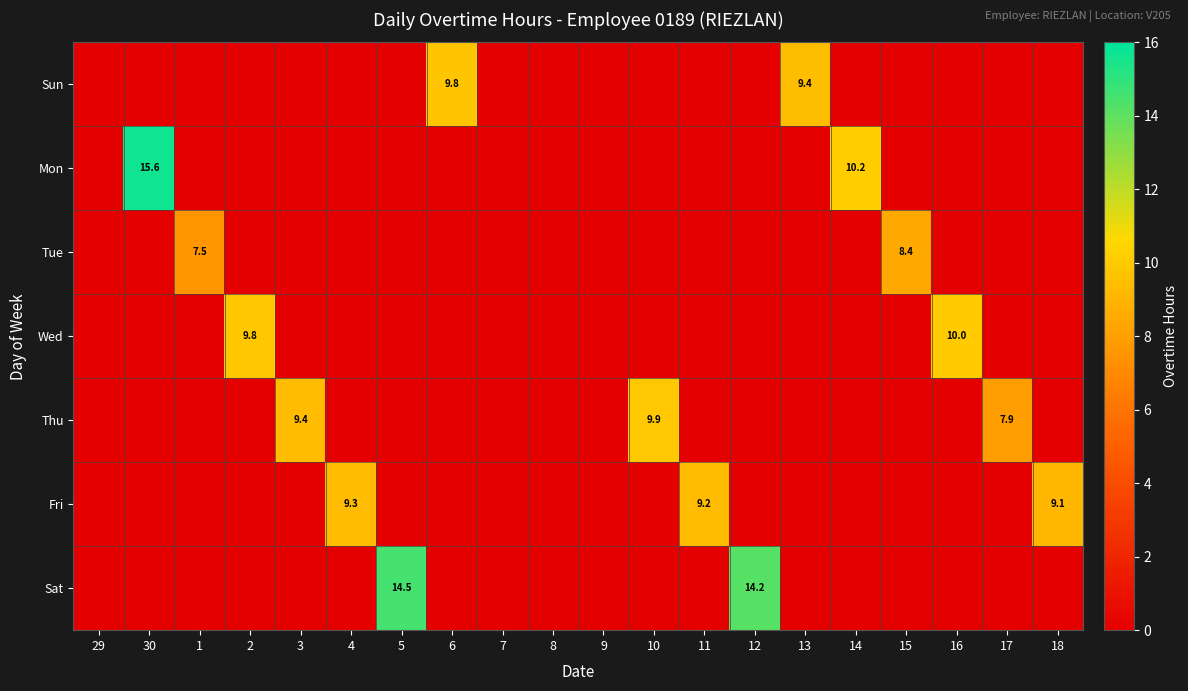

The value of Mon at 17 is 0.0. True or false?

True